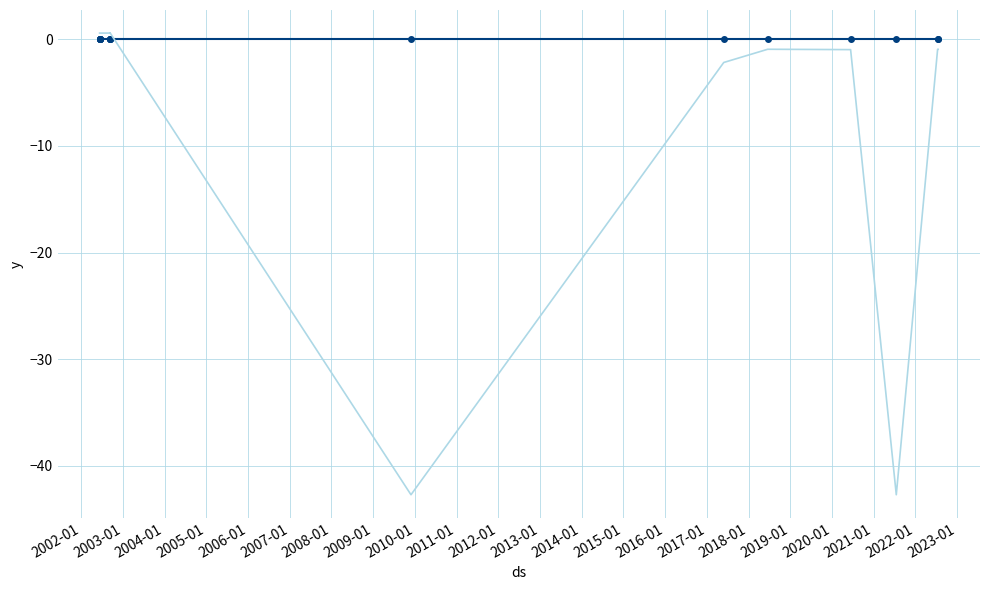

Between 2010-01 and 2009-01, which is larger?

2010-01